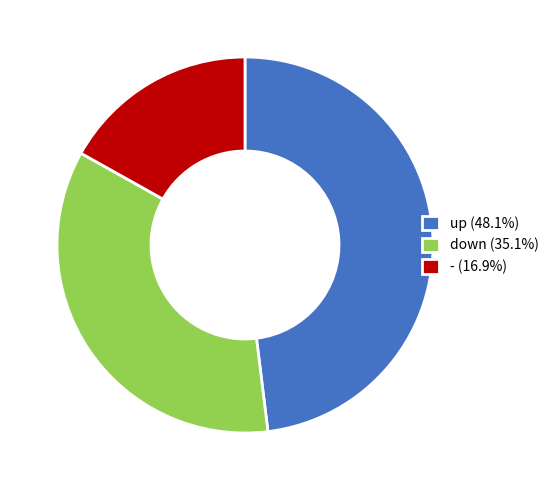

How many segments does this pie chart have?

3